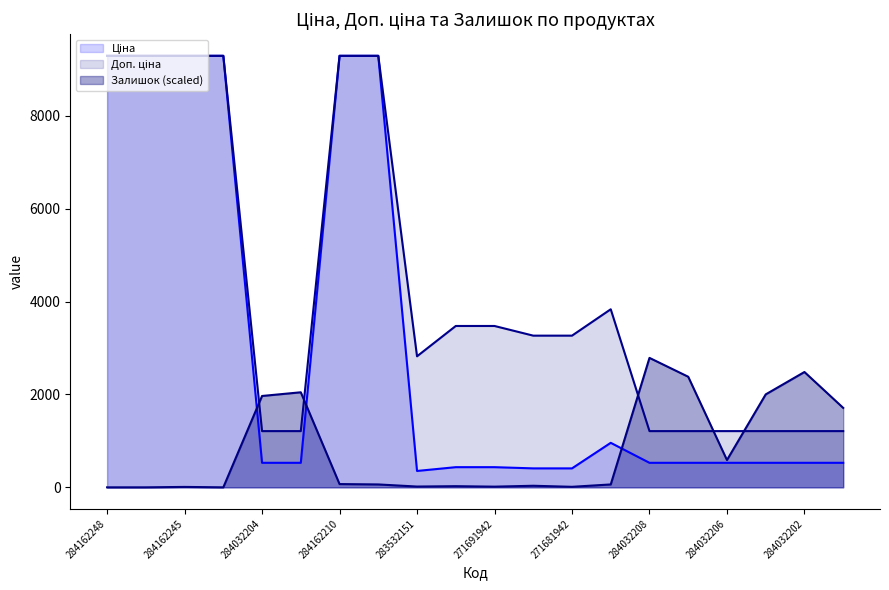

Where does the Залишок series first go above 62?

284032204